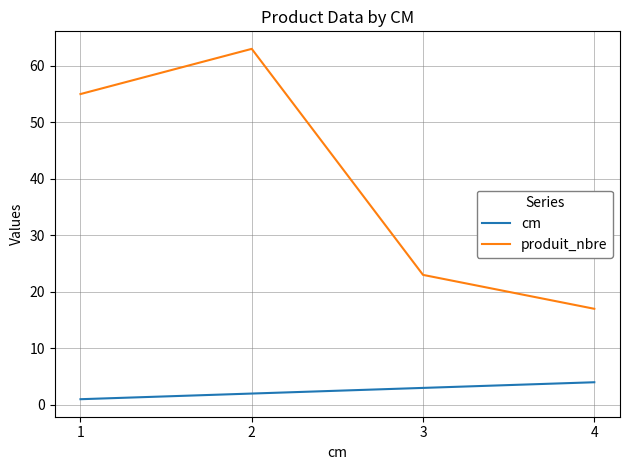

What is the difference between the maximum and minimum values in the produit_nbre series?

46